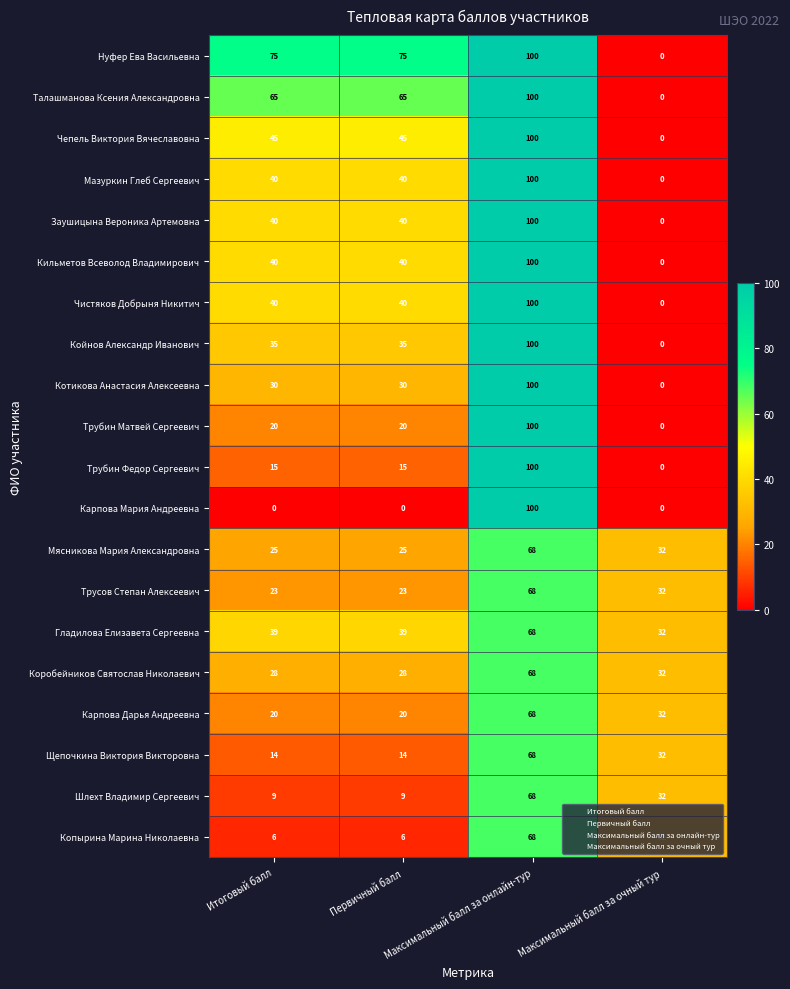

Where does the Карпова Дарья Андреевна series first go above 32?

Максимальный балл за онлайн-тур